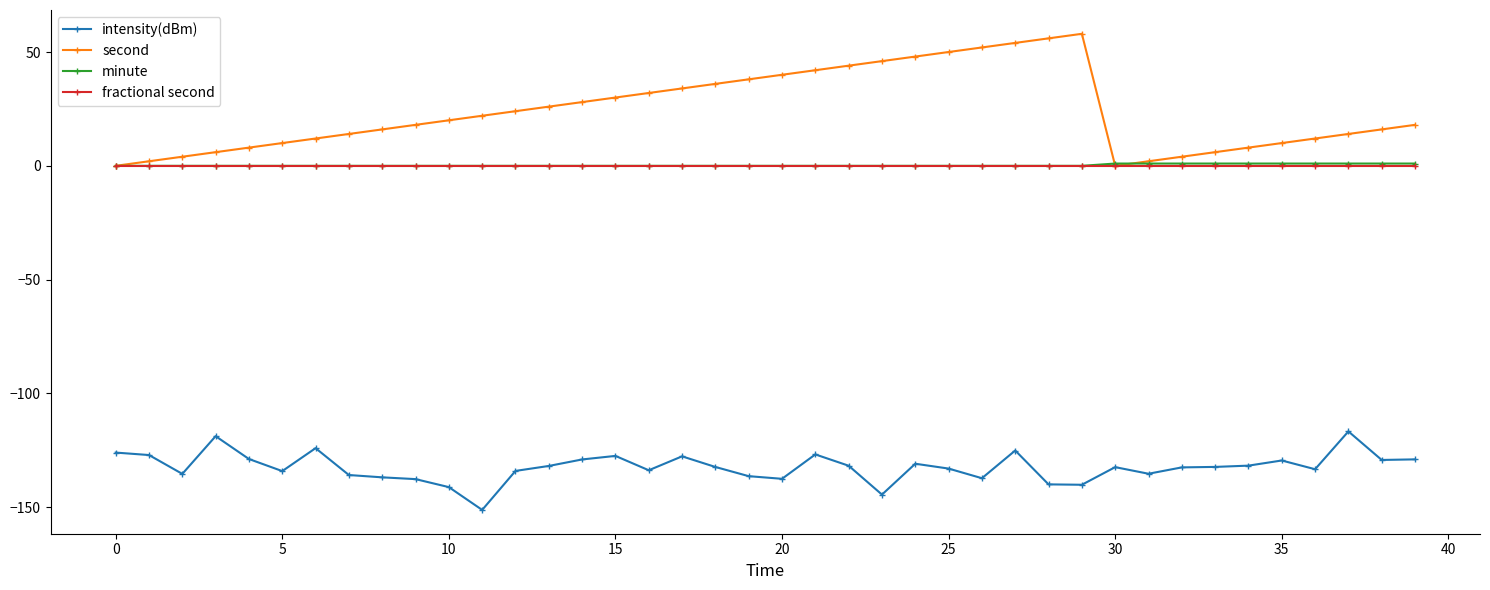

What is the value of the intensity(dBm) point at the 34th from the left?

-132.3